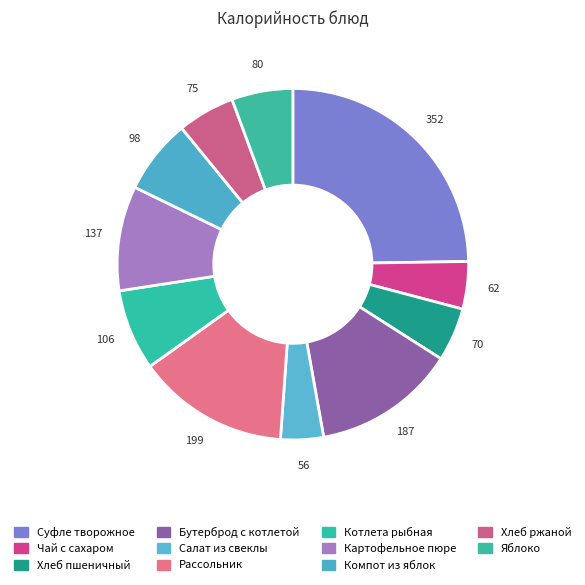

Between Картофельное пюре and Компот из яблок, which is larger?

Картофельное пюре